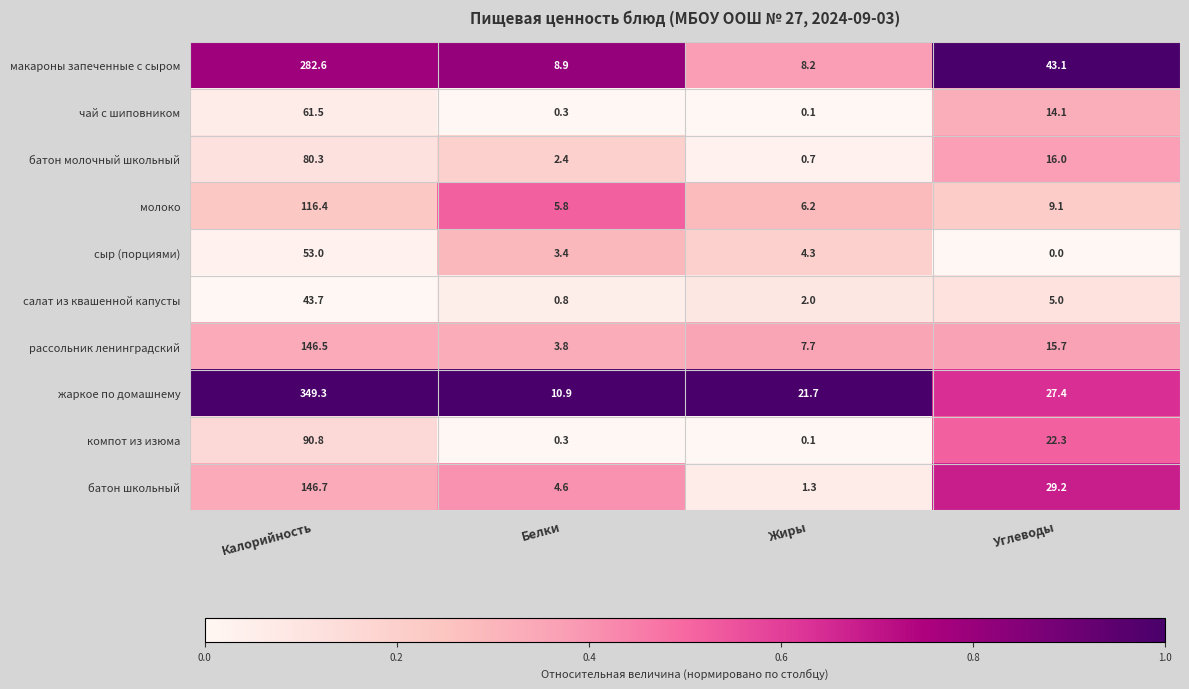

What is the difference between the highest and lowest values at Жиры?

21.6